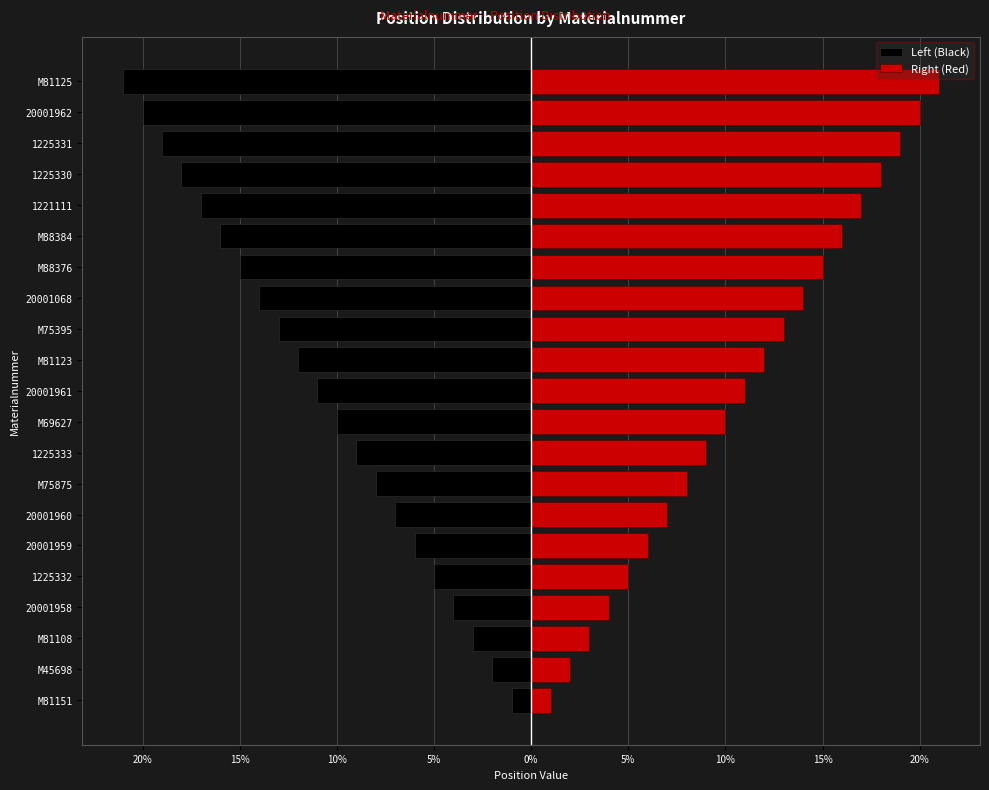

Between M88384 and 20001068, which is larger?

20001068